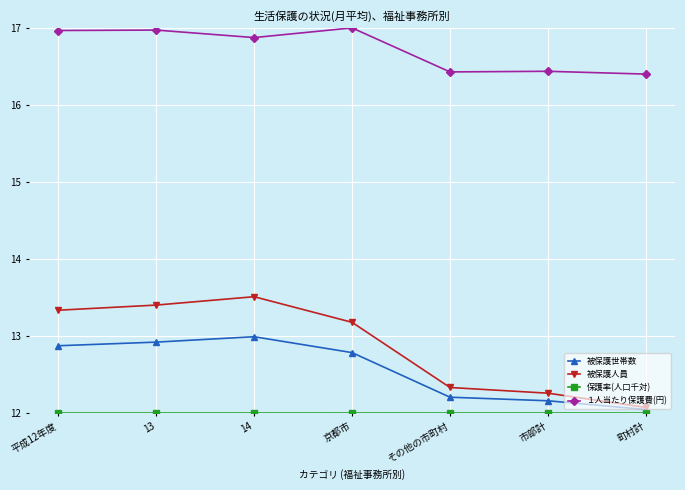

List the labels in order of 被保護人員 value, largest first.

14, 13, 平成12年度, 京都市, その他の市町村, 市部計, 町村計